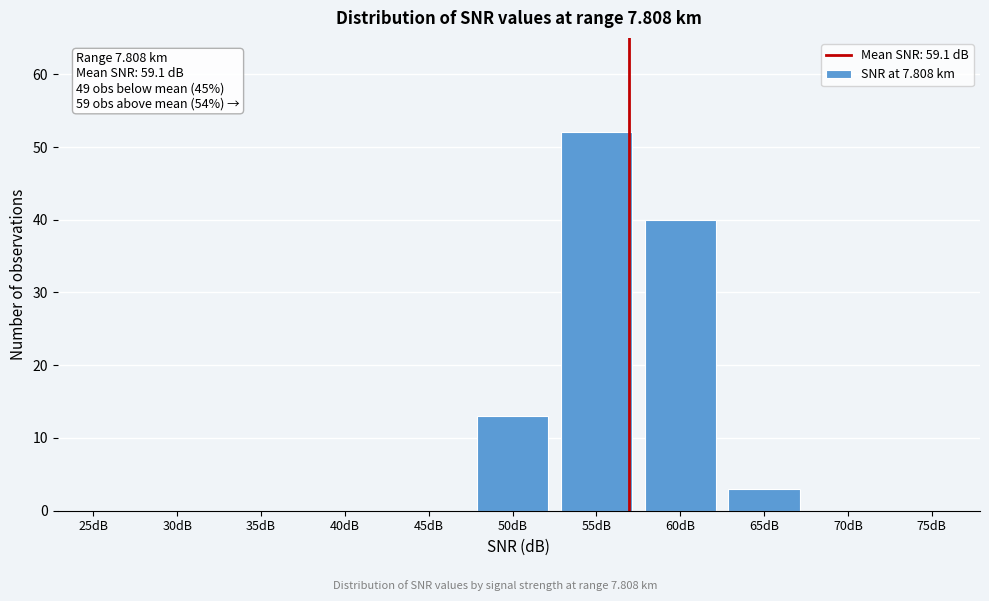

Reading left to right, list all the values displayed in this chart.

25dB=0	30dB=0	35dB=0	40dB=0	45dB=0	50dB=13	55dB=52	60dB=40	65dB=3	70dB=0	75dB=0